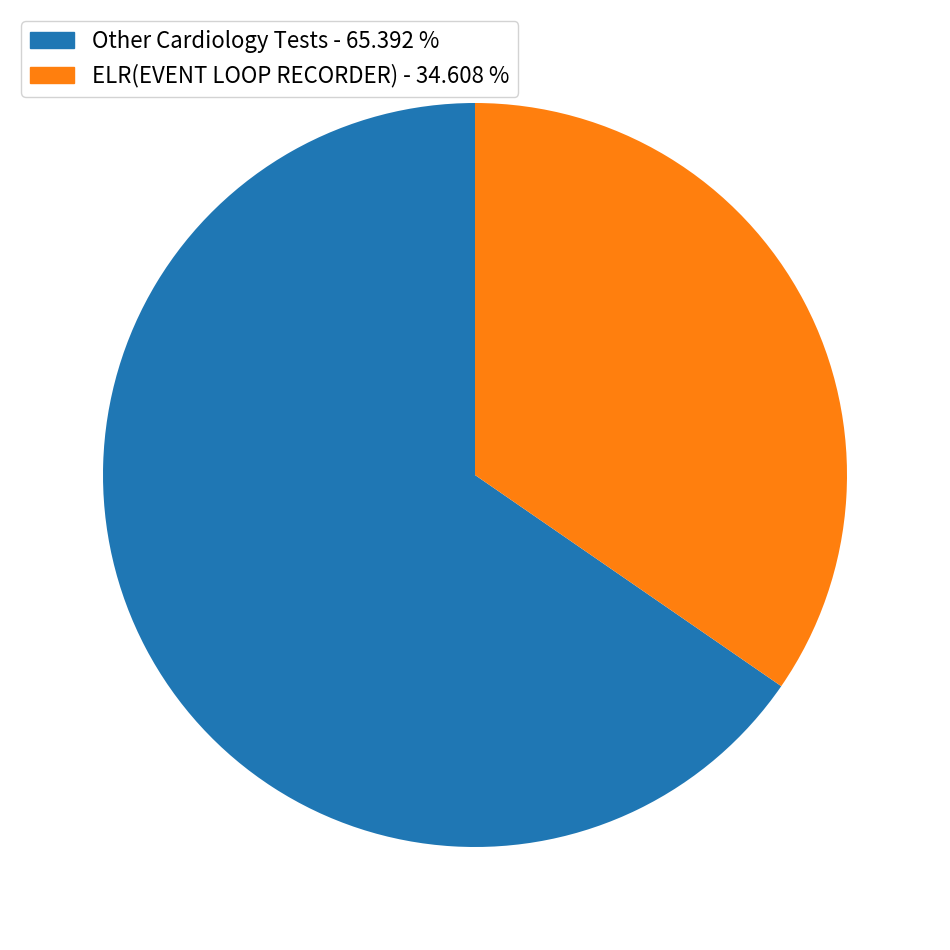

Between Other Cardiology Tests - 65.392 % and ELR(EVENT LOOP RECORDER) - 34.608 %, which is larger?

Other Cardiology Tests - 65.392 %